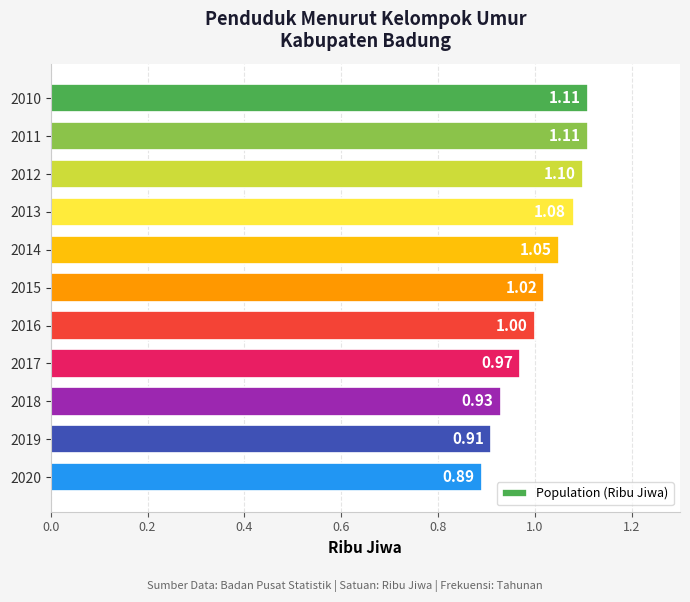

What is the sum of the values at 2013 and 2012?

2.2